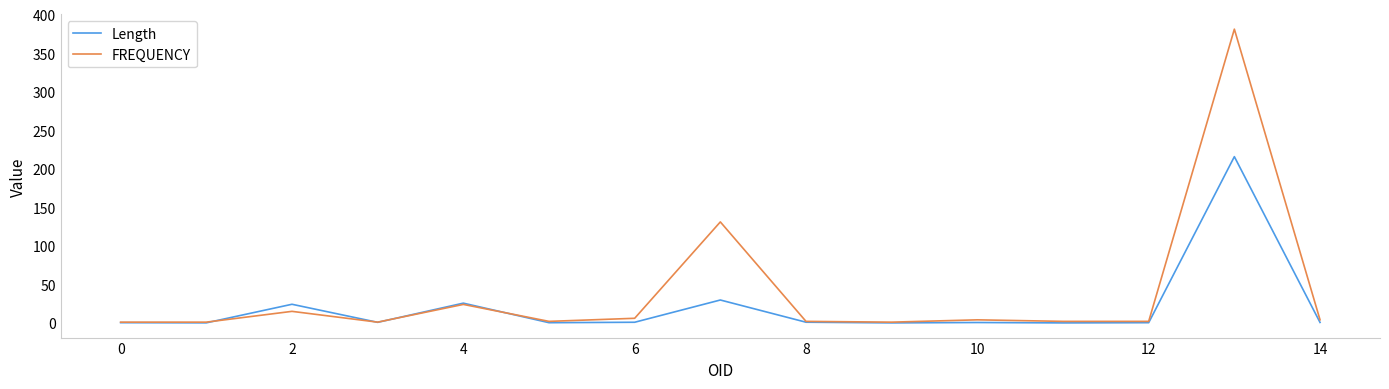

Which series has the largest total across all categories?

FREQUENCY